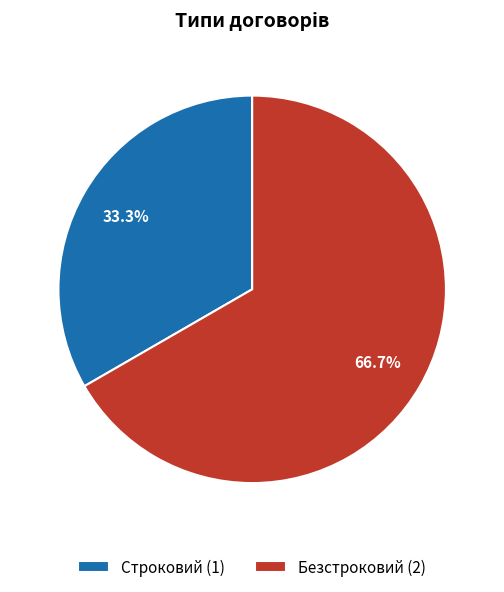

Between Безстроковий and Строковий, which is larger?

Безстроковий